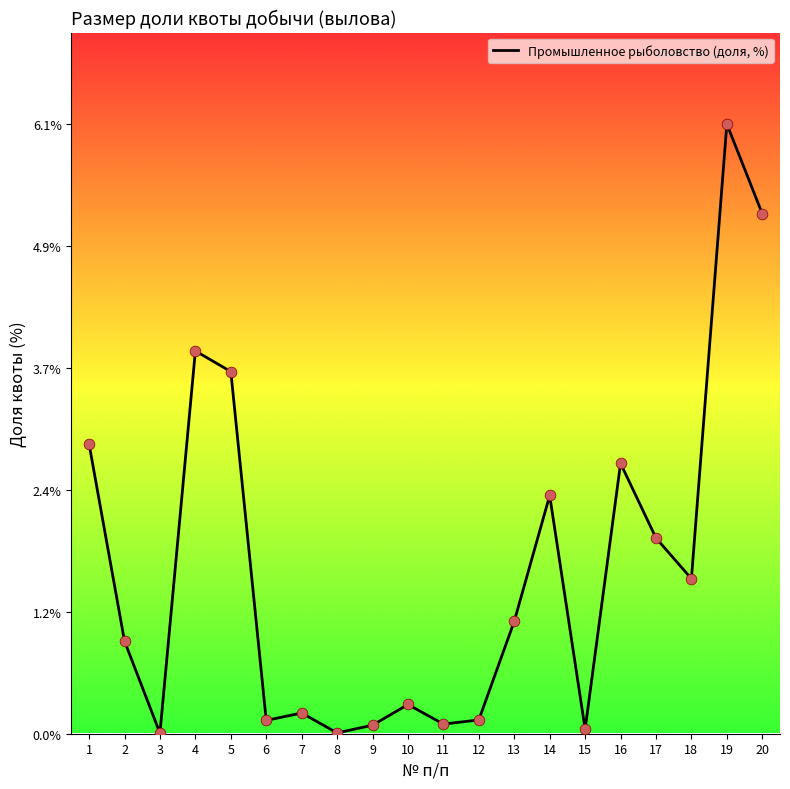

Between 20 and 2, which is larger?

20